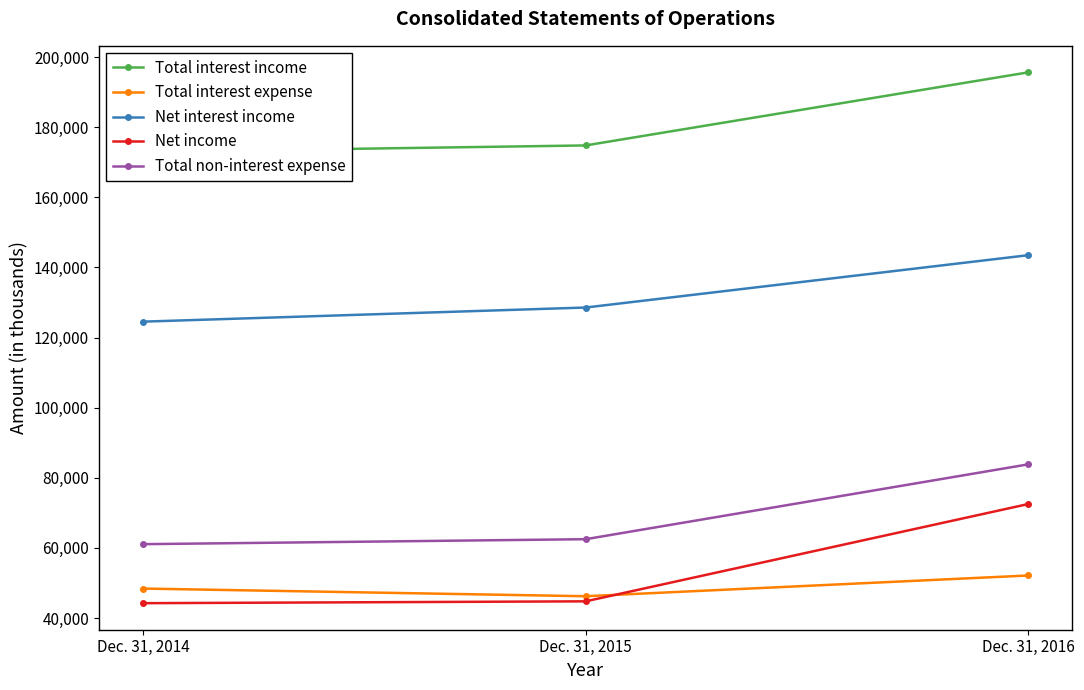

Is the value of Total interest income at Dec. 31, 2014 greater than the value of Net income at Dec. 31, 2014?

Yes